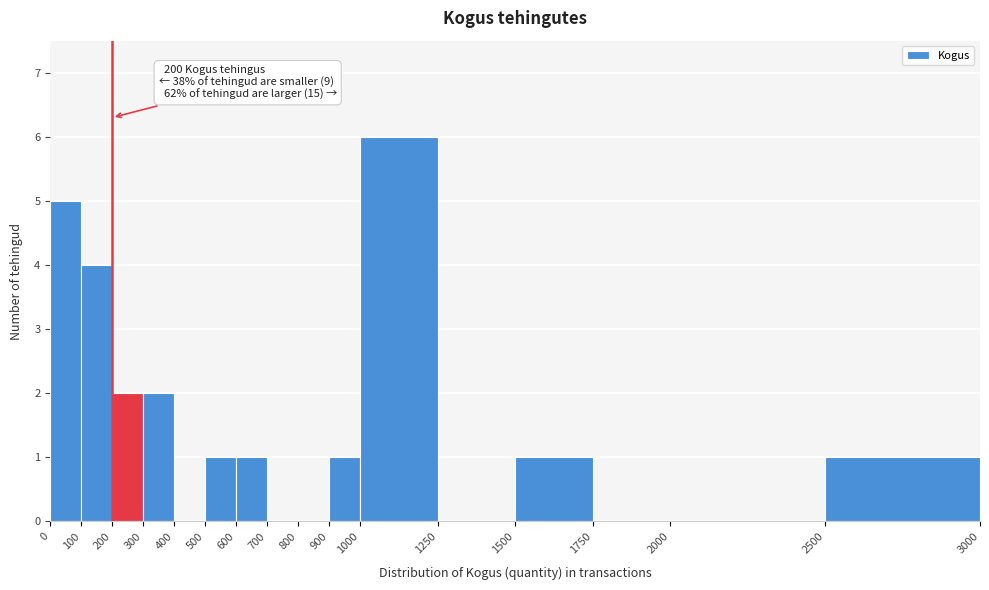

Which range on the x-axis has the tallest bar?

1000 to 1250